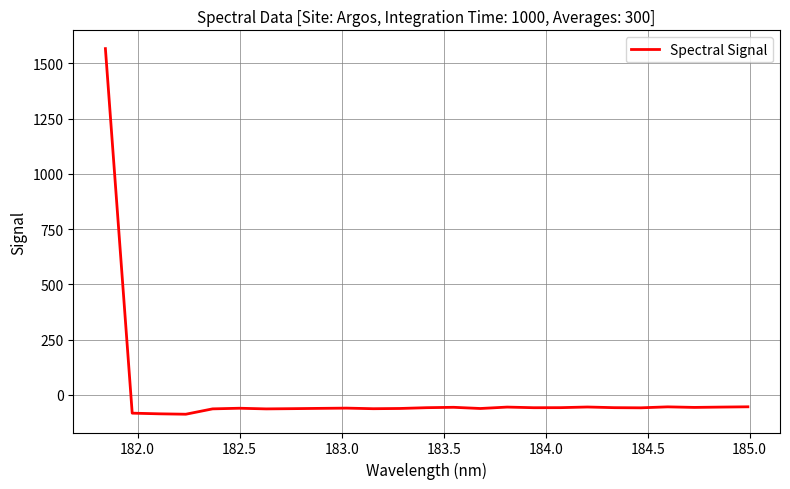

What is the difference between the maximum and minimum values?

1653.5